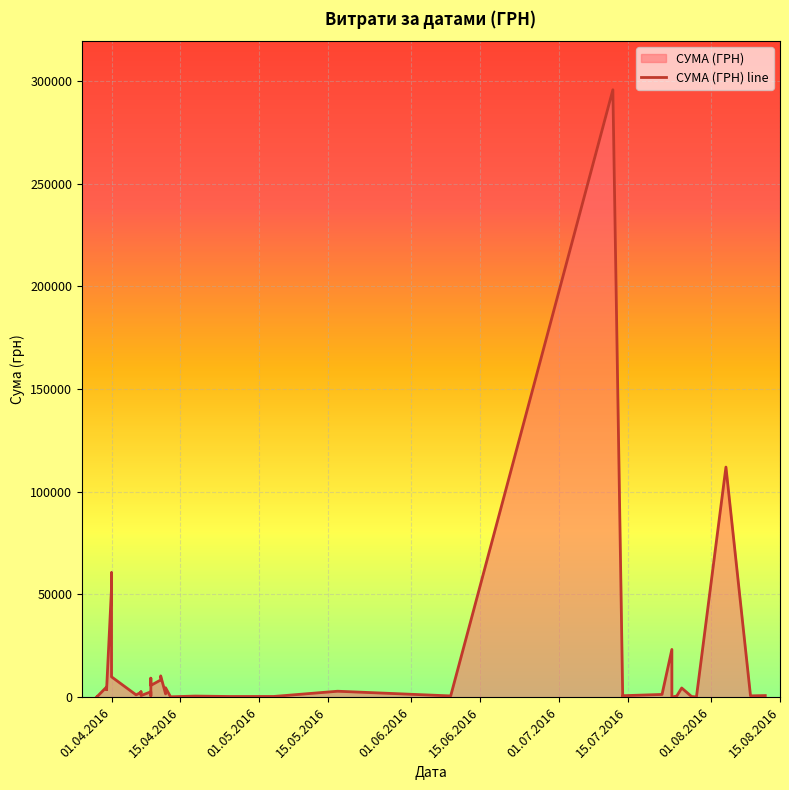

How many distinct data groups are displayed?

1